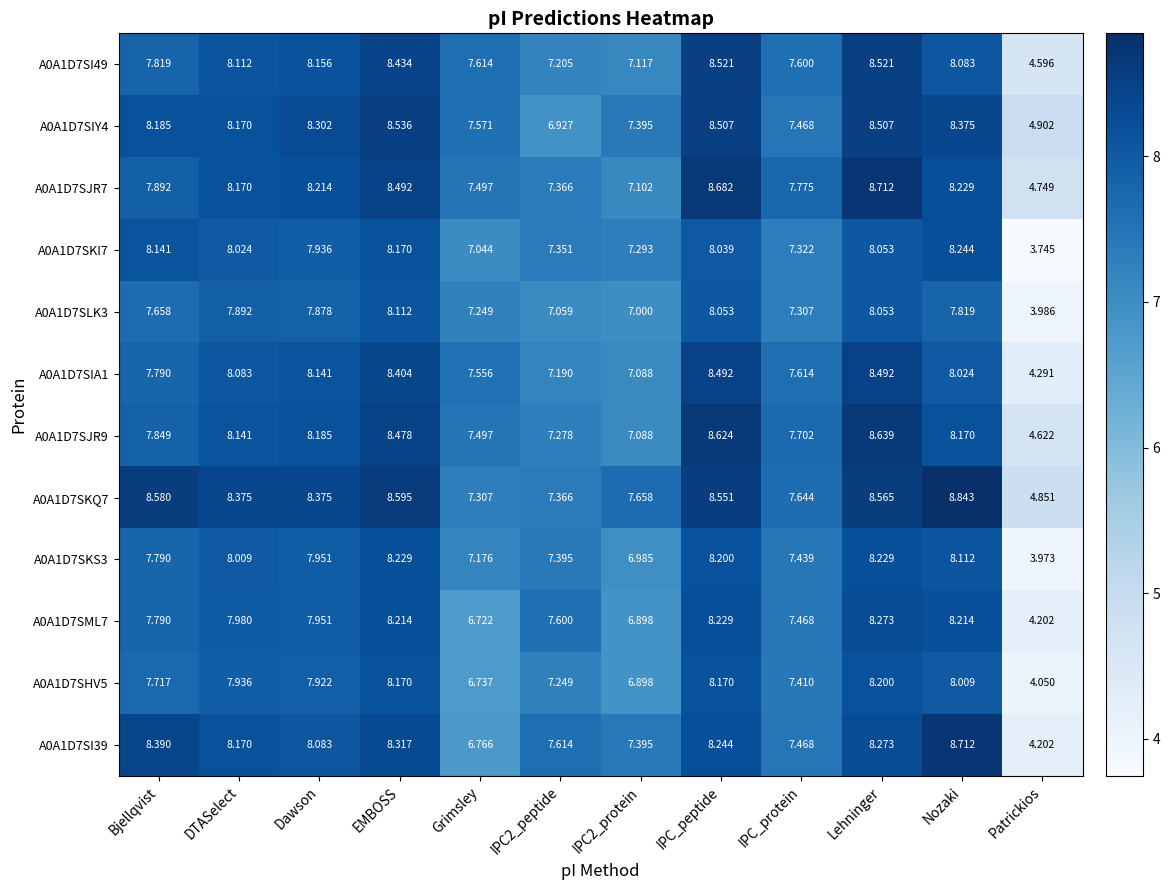

What is the greatest value displayed?

8.8